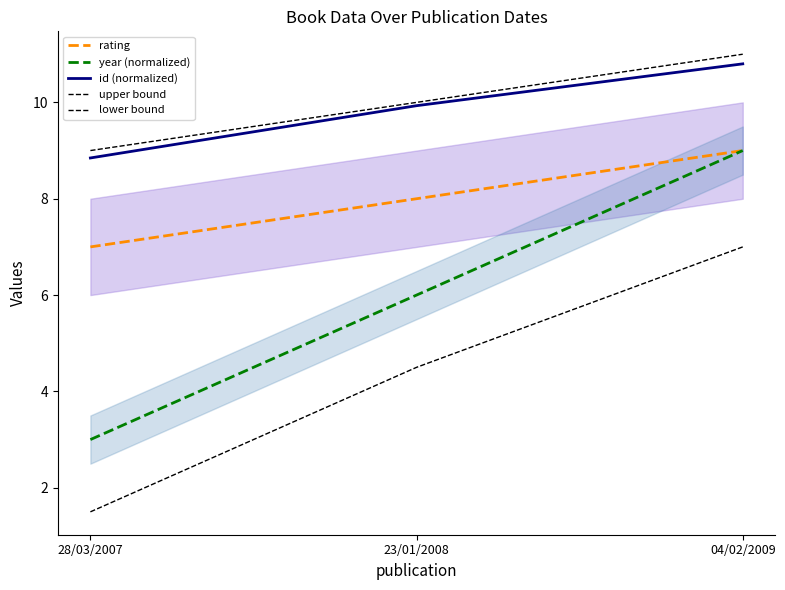

What is the difference between the upper bound values at 23/01/2008 and 04/02/2009?

1.0